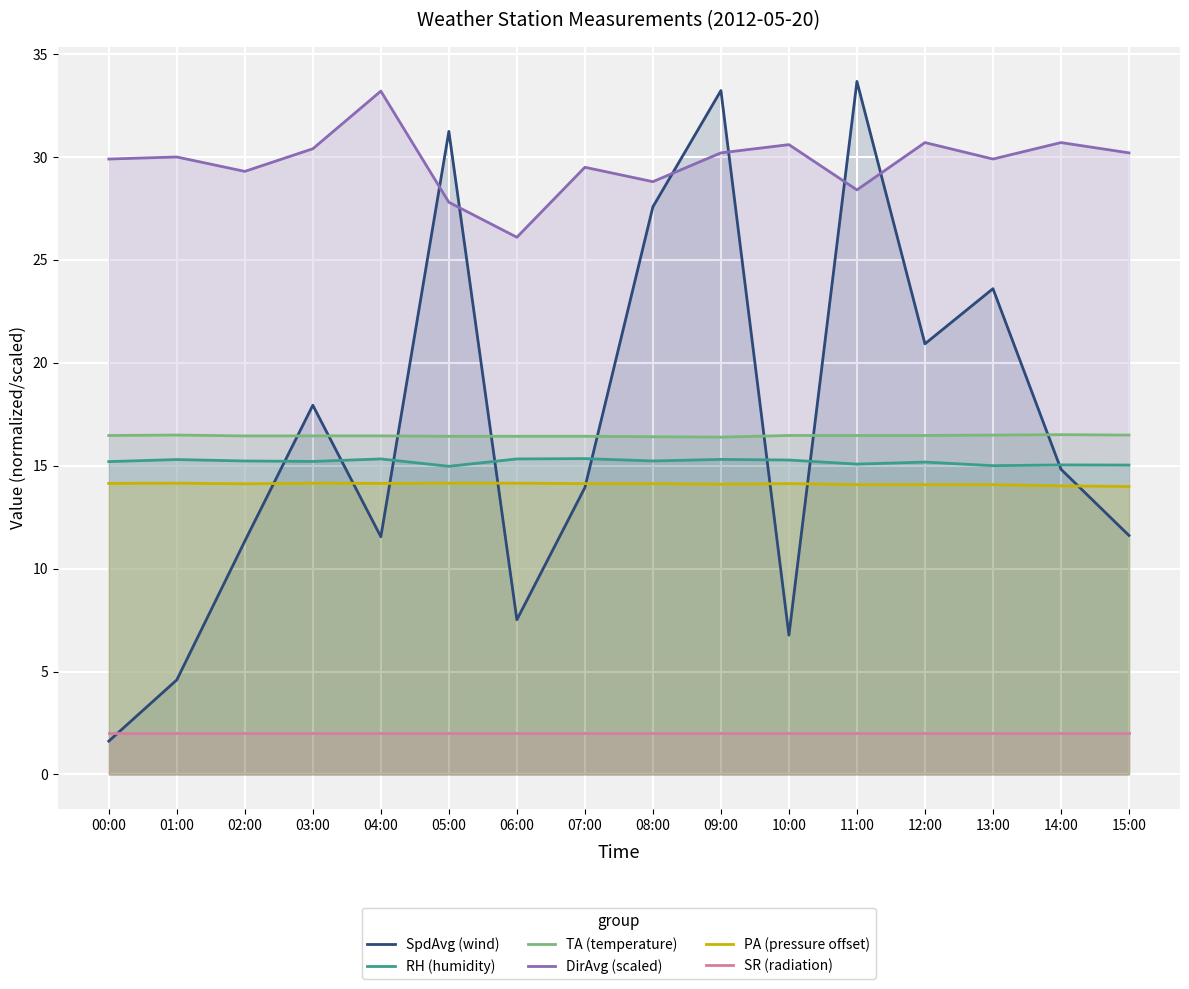

What is the label of the 6th point from the right?

10:00